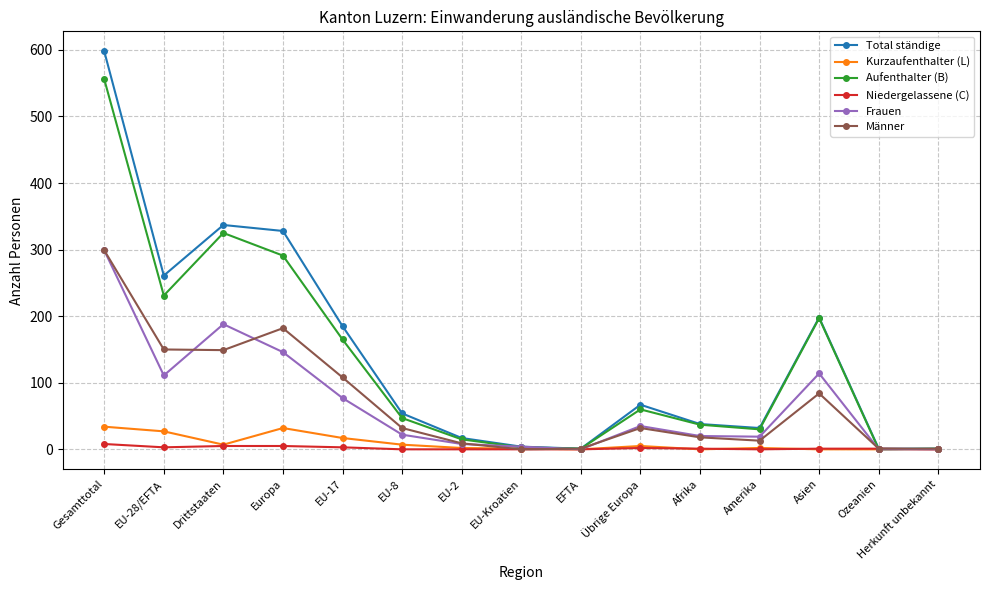

Count the number of categories in the chart.

15